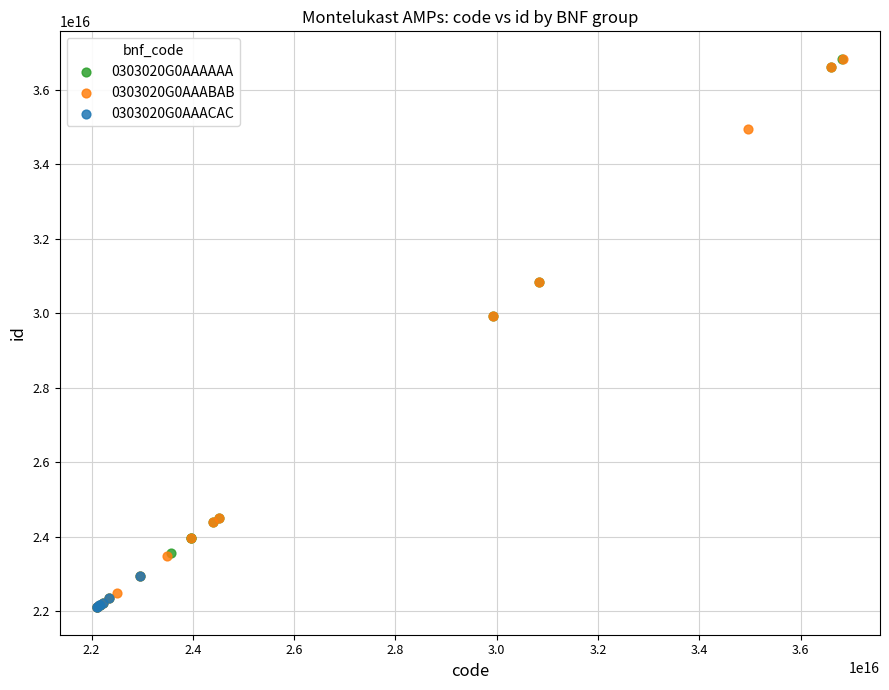

What are all the series names shown in the legend?

0303020G0AAAAAA, 0303020G0AAABAB, 0303020G0AAACAC